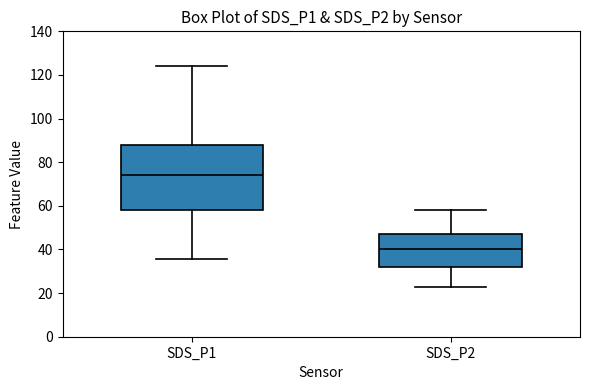

Comparing the boxes themselves (not the whiskers), which one is the tallest?

SDS_P1